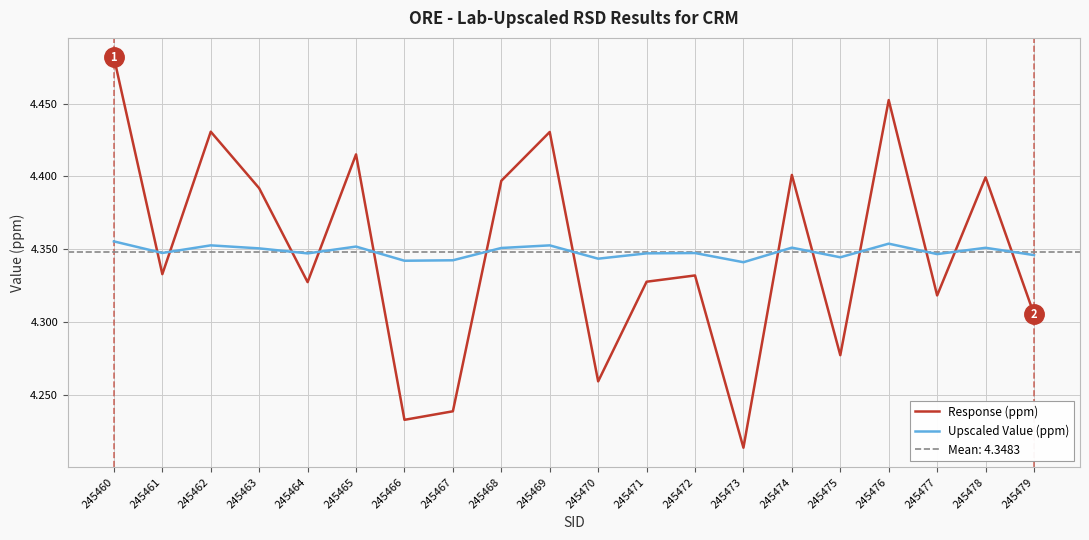

True or false: Response (ppm) has more than 2 interior local peaks.

True